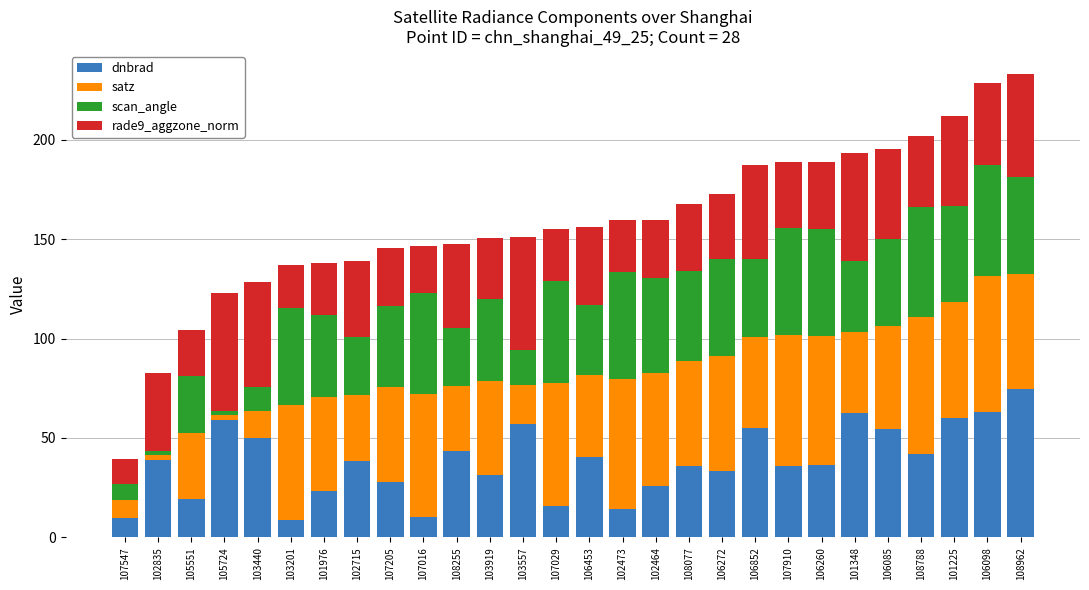

The dnbrad series shows 27.9 at 107205. True or false?

True